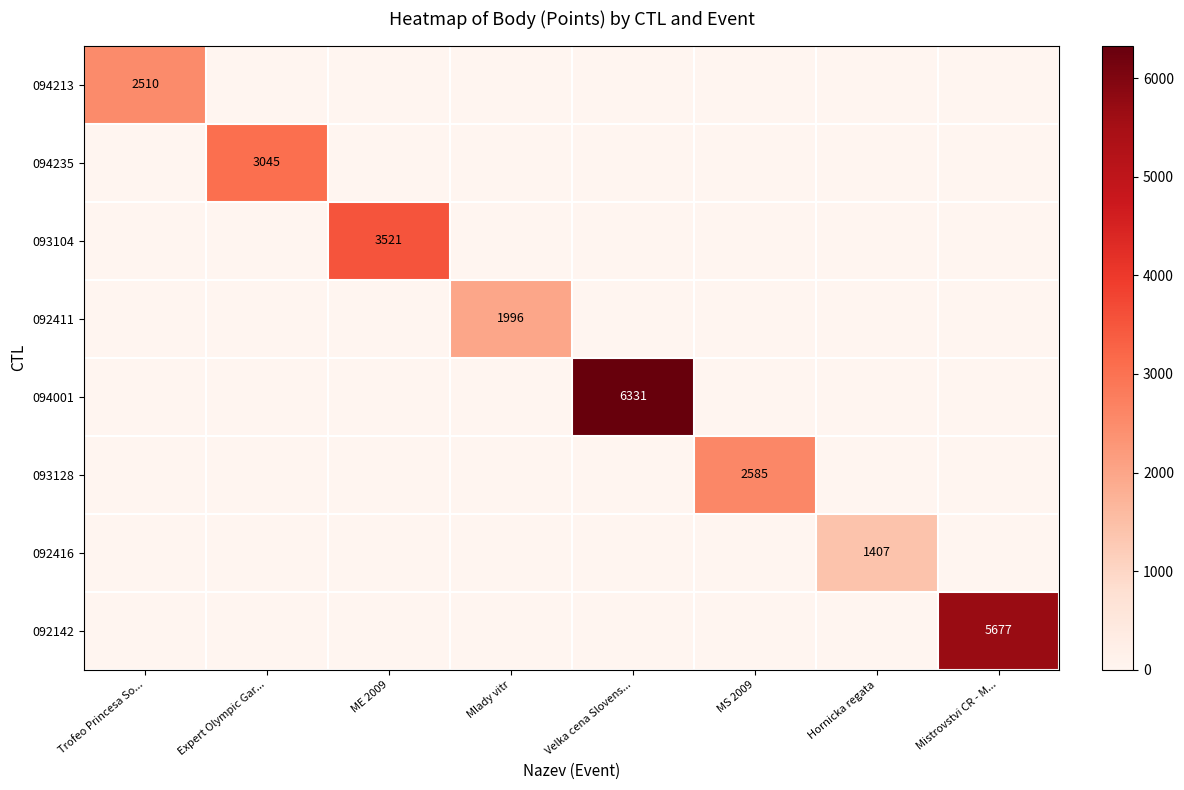

Is it true that 092411 equals 1996 at Mlady vitr?

True